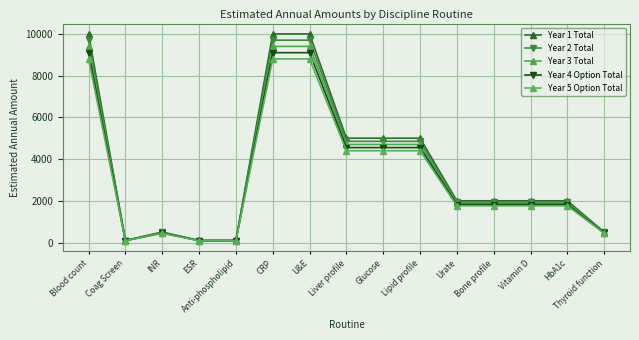

What is the label of the 8th point from the left?

Liver profile